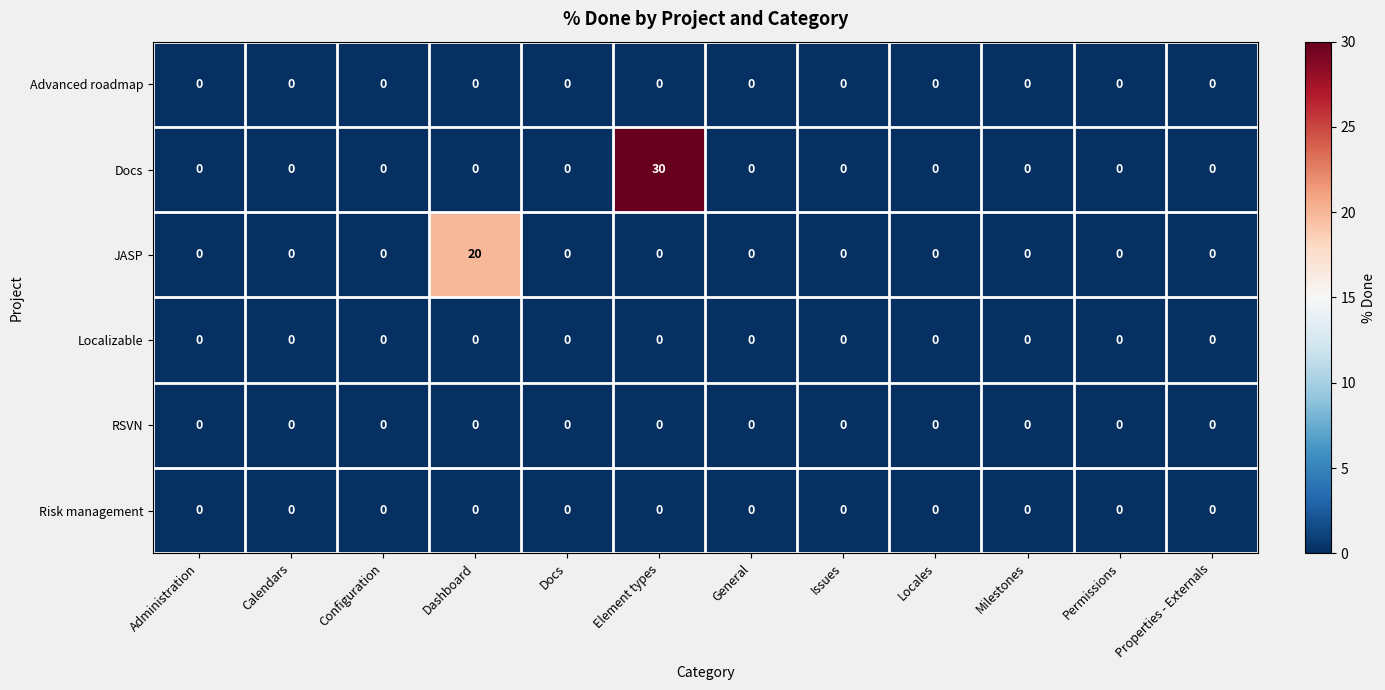

Which series has the largest range (max minus min)?

Docs